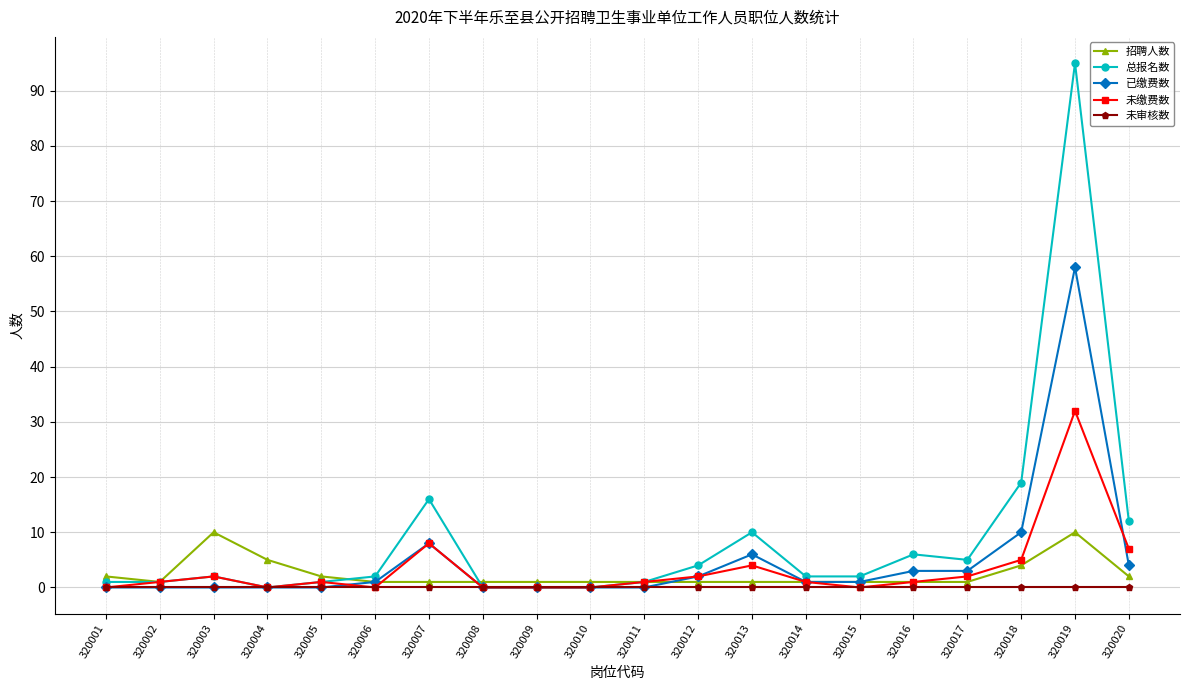

Does the chart display data point markers on the line(s)?

Yes